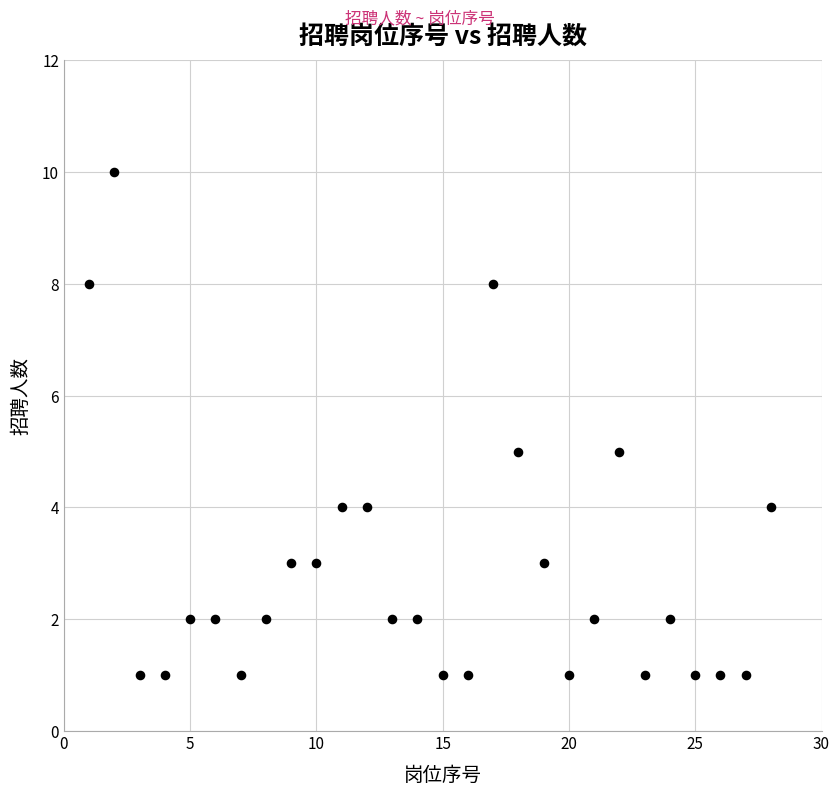

List the coordinates of all points as (X, Y) pairs, reading left to right.

(1, 8)  (2, 10)  (3, 1)  (4, 1)  (5, 2)  (6, 2)  (7, 1)  (8, 2)  (9, 3)  (10, 3)  (11, 4)  (12, 4)  (13, 2)  (14, 2)  (15, 1)  (16, 1)  (17, 8)  (18, 5)  (19, 3)  (20, 1)  (21, 2)  (22, 5)  (23, 1)  (24, 2)  (25, 1)  (26, 1)  (27, 1)  (28, 4)